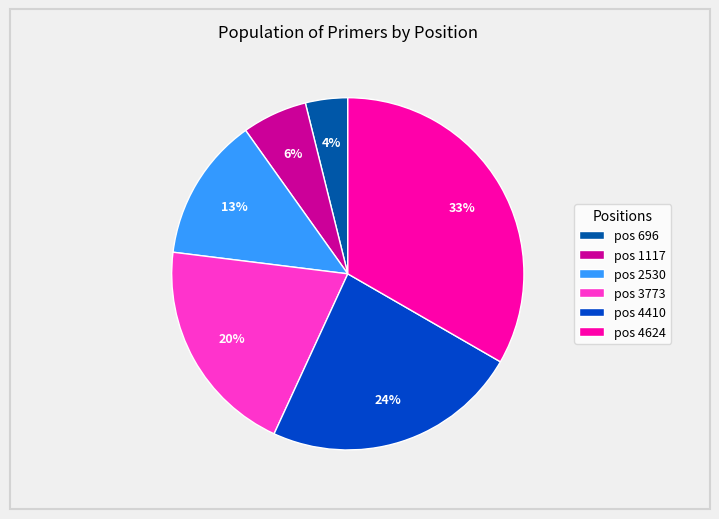

Approximately how many times larger is the value at pos 2530 compared to pos 1117?

2.2